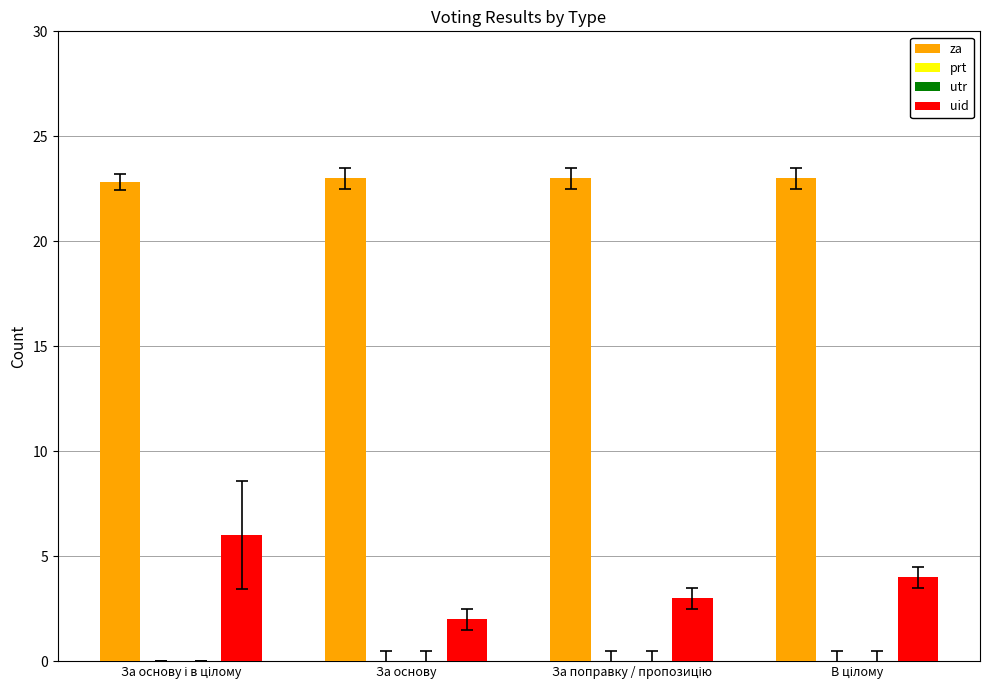

What is the difference between the highest and lowest values at В цілому?

23.0